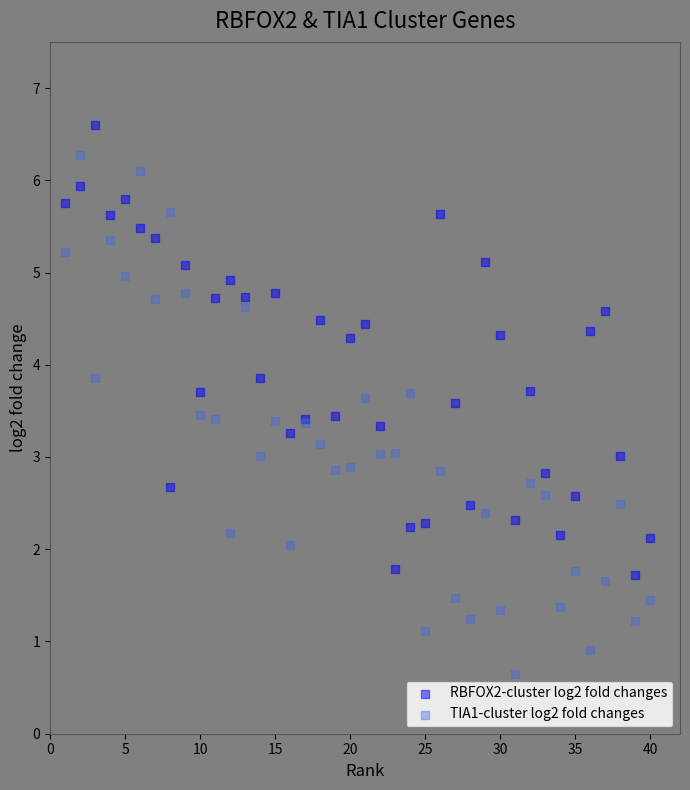

Which series contains the lowest Y value?

TIA1-cluster log2 fold changes